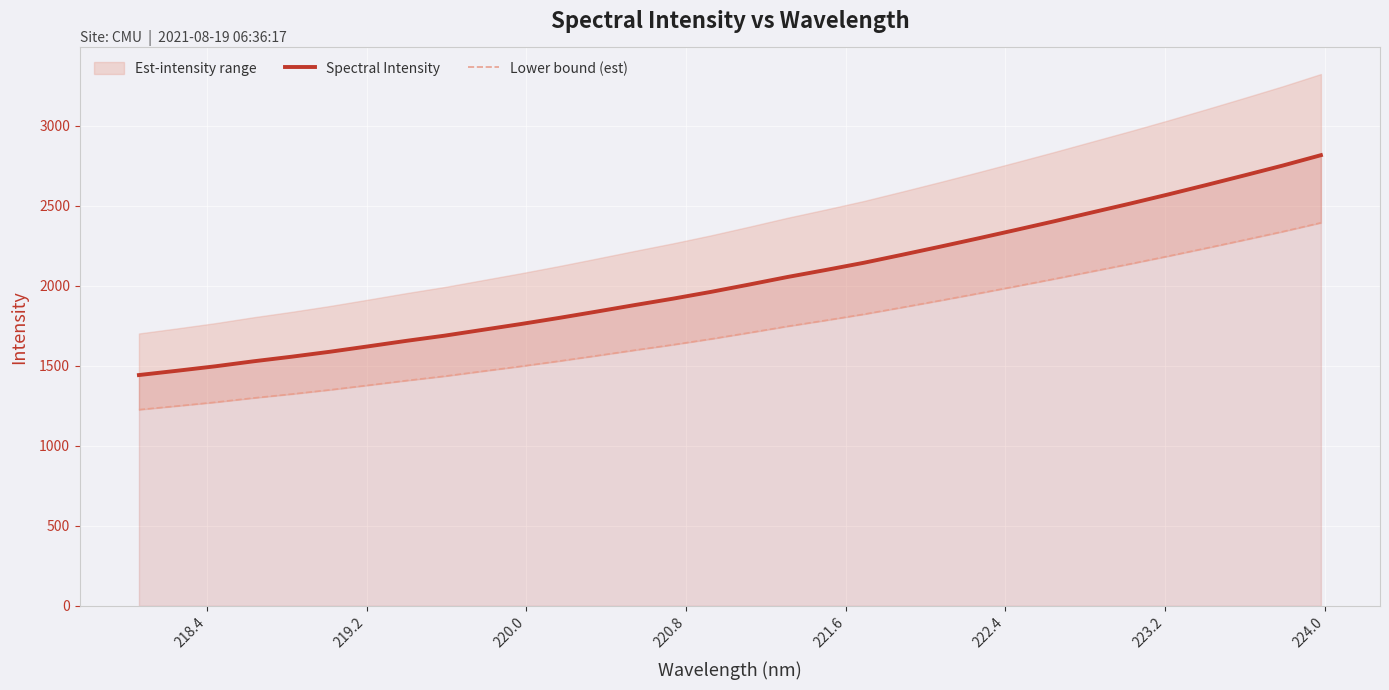

Reading left to right, list all the values displayed in this chart.

Spectral Intensity: 1442.2	1469.0	1496.8	1528.0	1556.7	1587.6	1621.2	1655.6	1687.9	1724.3	1760.6	1798.7	1838.8	1879.6	1919.5	1962.0	2007.7	2054.7	2098.3	2143.4	2193.2	2243.8	2295.8	2349.0	2402.9	2458.4	2513.7	2570.9	2629.8	2689.9	2750.9	2815.7
Lower bound (est): 1225.9	1248.7	1272.3	1298.8	1323.2	1349.4	1378.0	1407.3	1434.8	1465.6	1496.5	1528.9	1562.9	1597.7	1631.5	1667.7	1706.6	1746.5	1783.6	1821.9	1864.2	1907.3	1951.4	1996.6	2042.5	2089.7	2136.7	2185.3	2235.4	2286.4	2338.3	2393.3